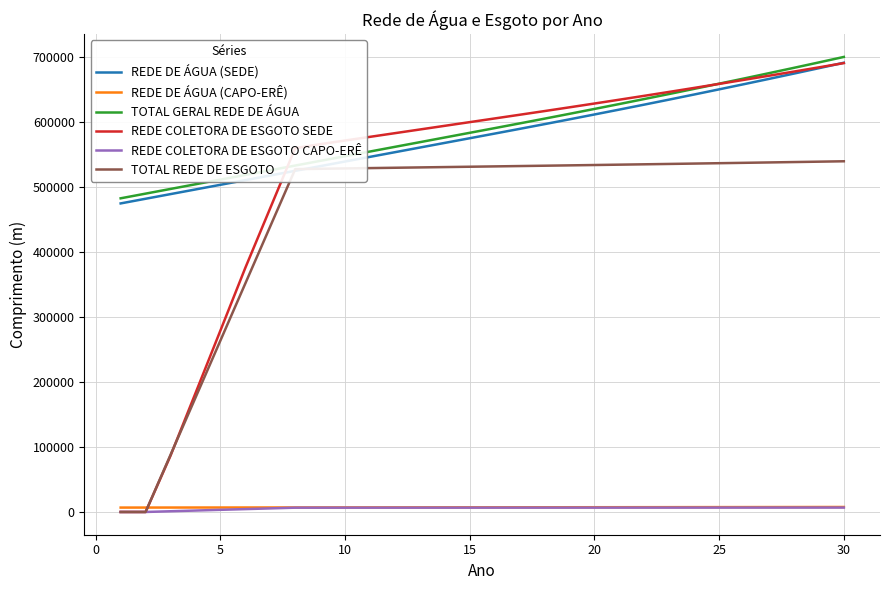

True or false: TOTAL GERAL REDE DE ÁGUA and REDE DE ÁGUA (SEDE) cross at least once.

False